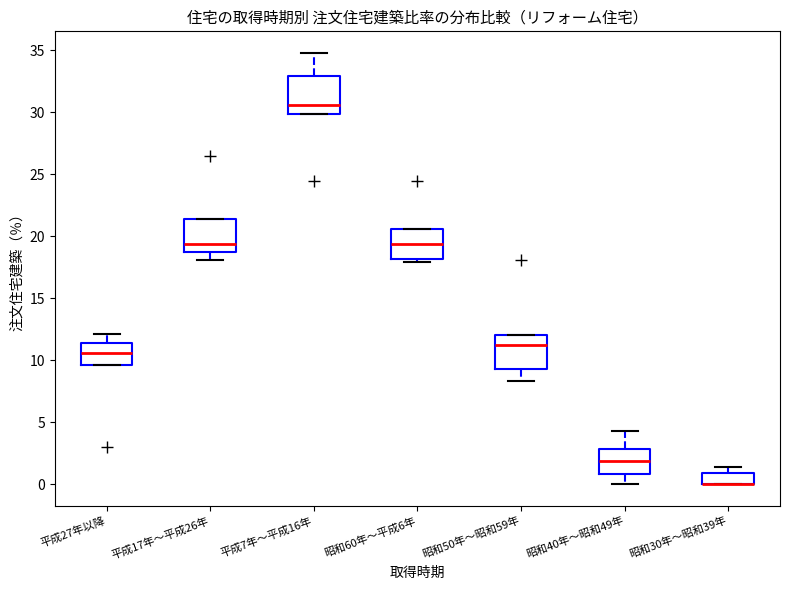

Where is the lower edge of the box for 平成27年以降 on the y-axis? The values are not printed on the chart, so give them approximately, as read against the axis.

9.5